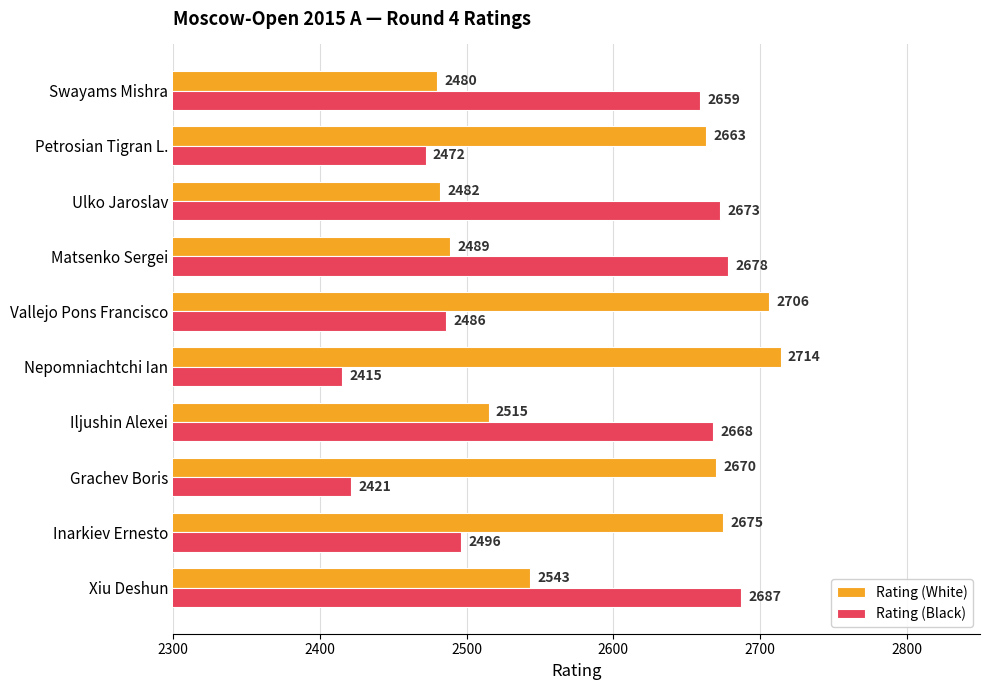

Where is Rating (White) nearest to the value 2597?

Xiu Deshun